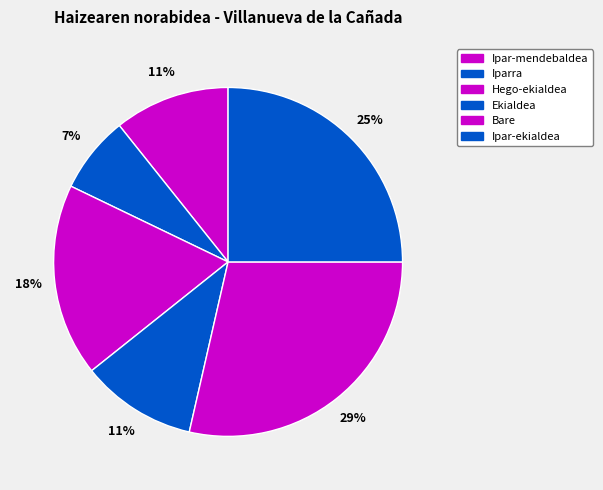

To the nearest percent, what is the difference between the largest and smallest slice percentages?

21%